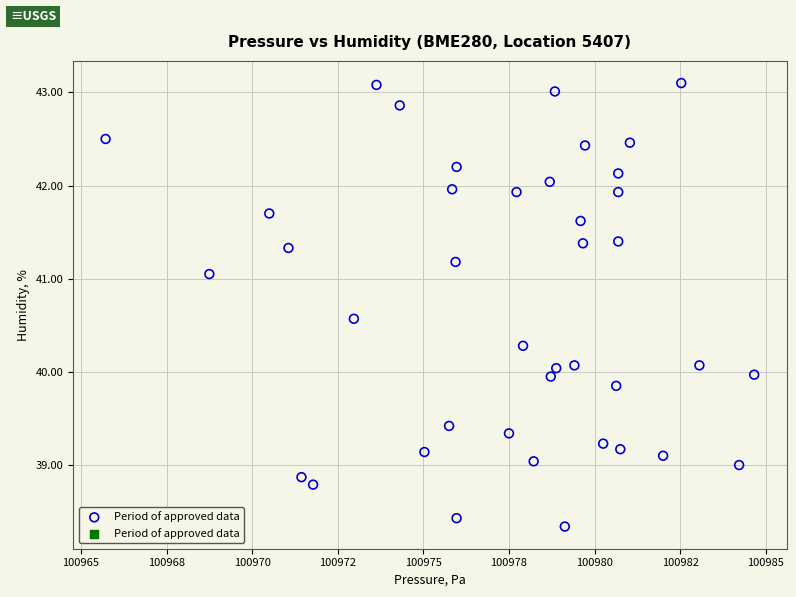

What is the range of X values (max minus min)?

18.9